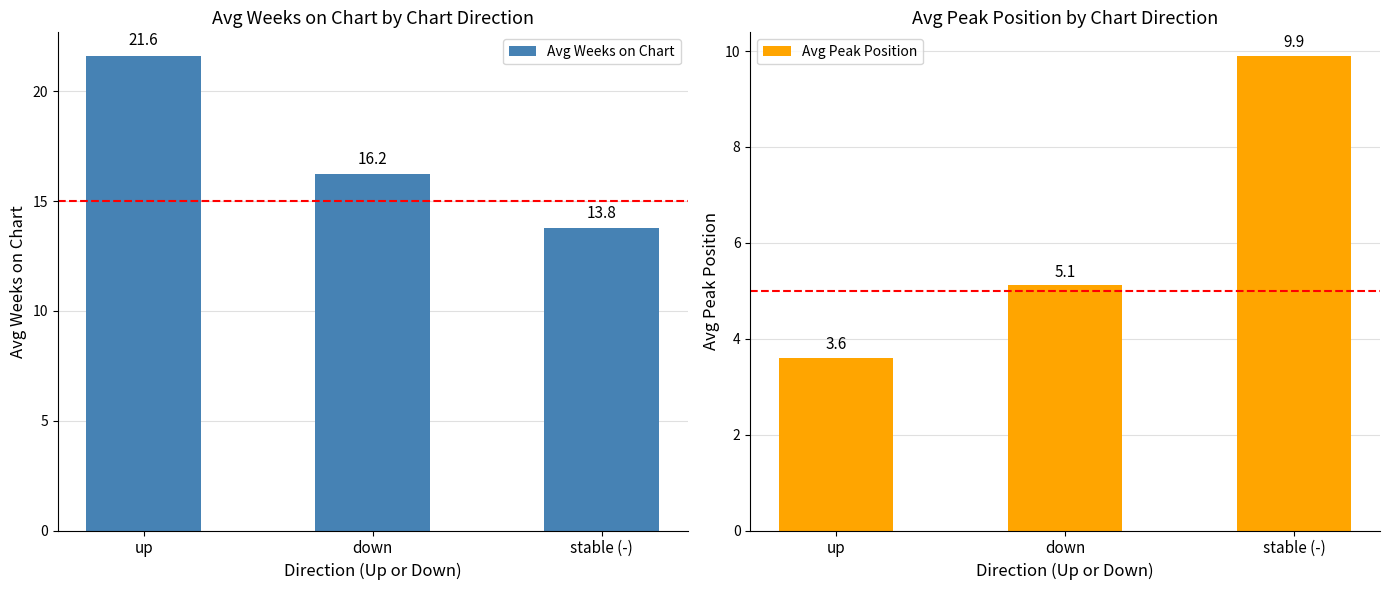

True or false: Avg Weeks on Chart has a value of 21.6 at up.

True